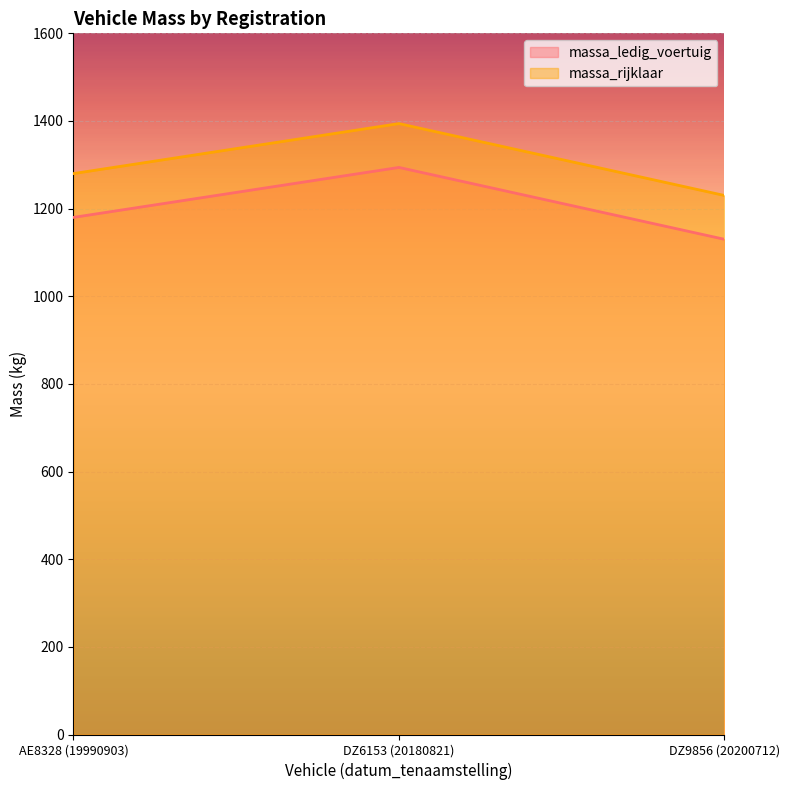

Rank the categories by massa_ledig_voertuig value from lowest to highest.

DZ9856 (20200712), AE8328 (19990903), DZ6153 (20180821)